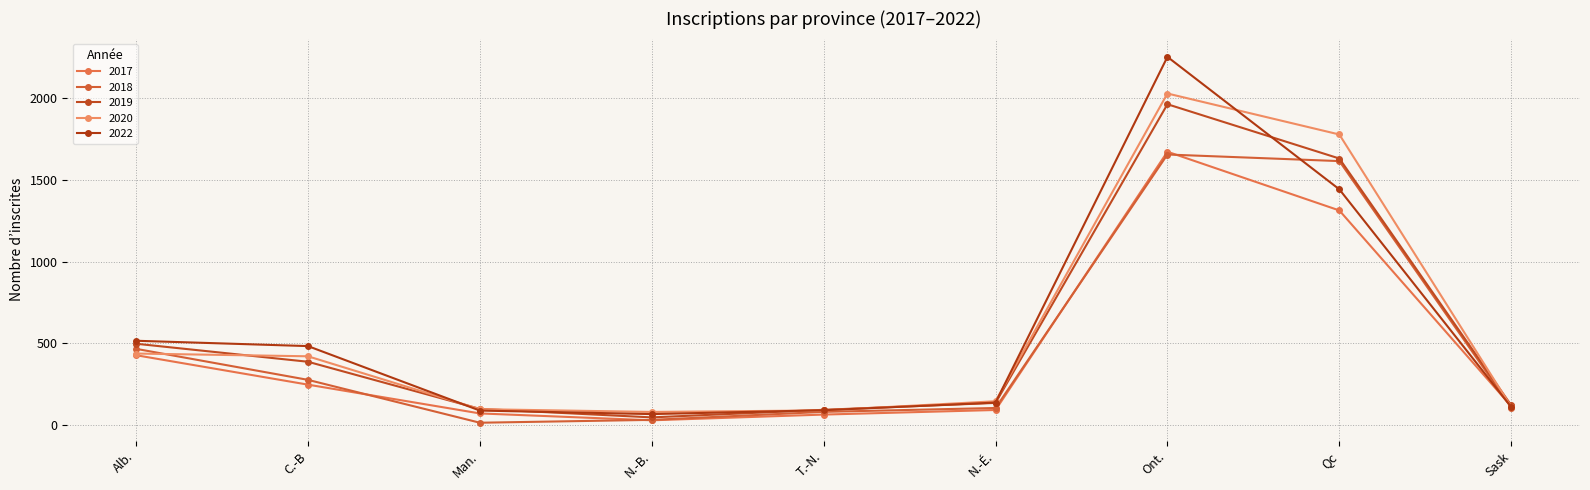

What is the difference between the maximum and minimum values in the 2019 series?

1914.5